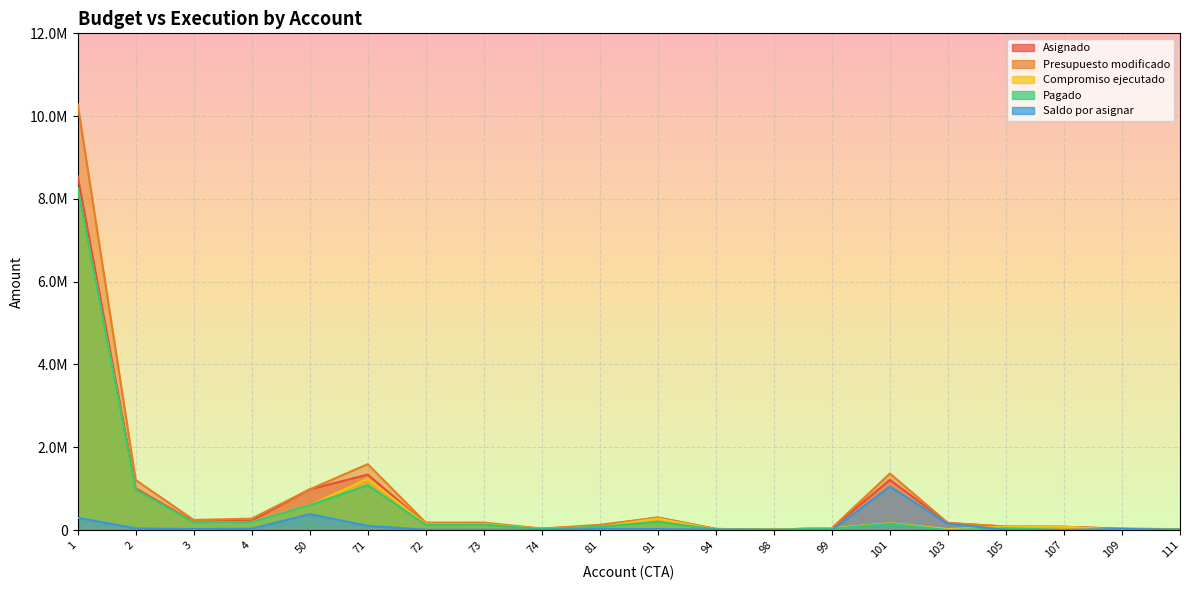

What are all the series names shown in the legend?

Asignado, Presupuesto modificado, Compromiso ejecutado, Pagado, Saldo por asignar